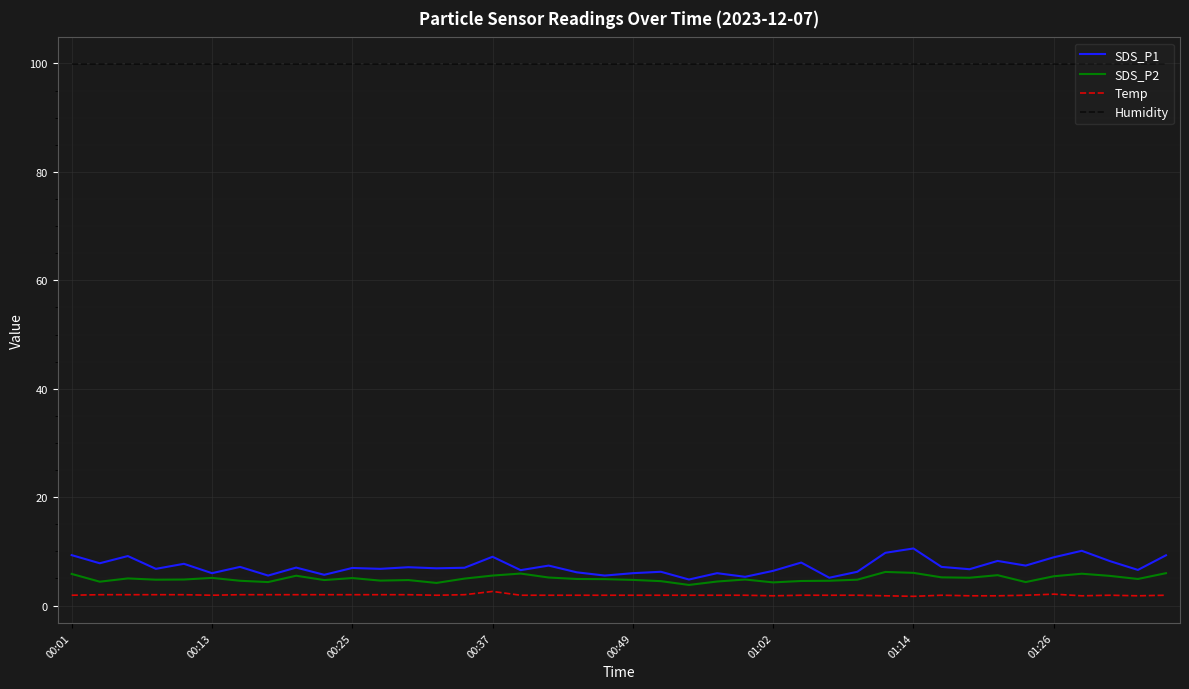

Which series has the widest spread of values?

SDS_P1